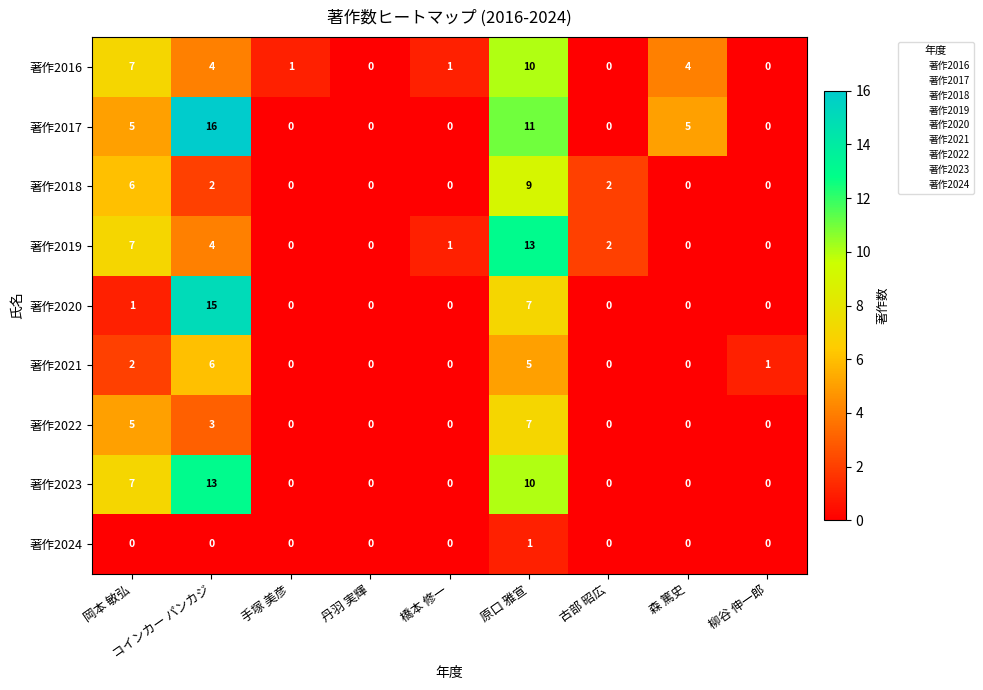

True or false: 著作2018 has a value of 2 at 古部 昭広.

True